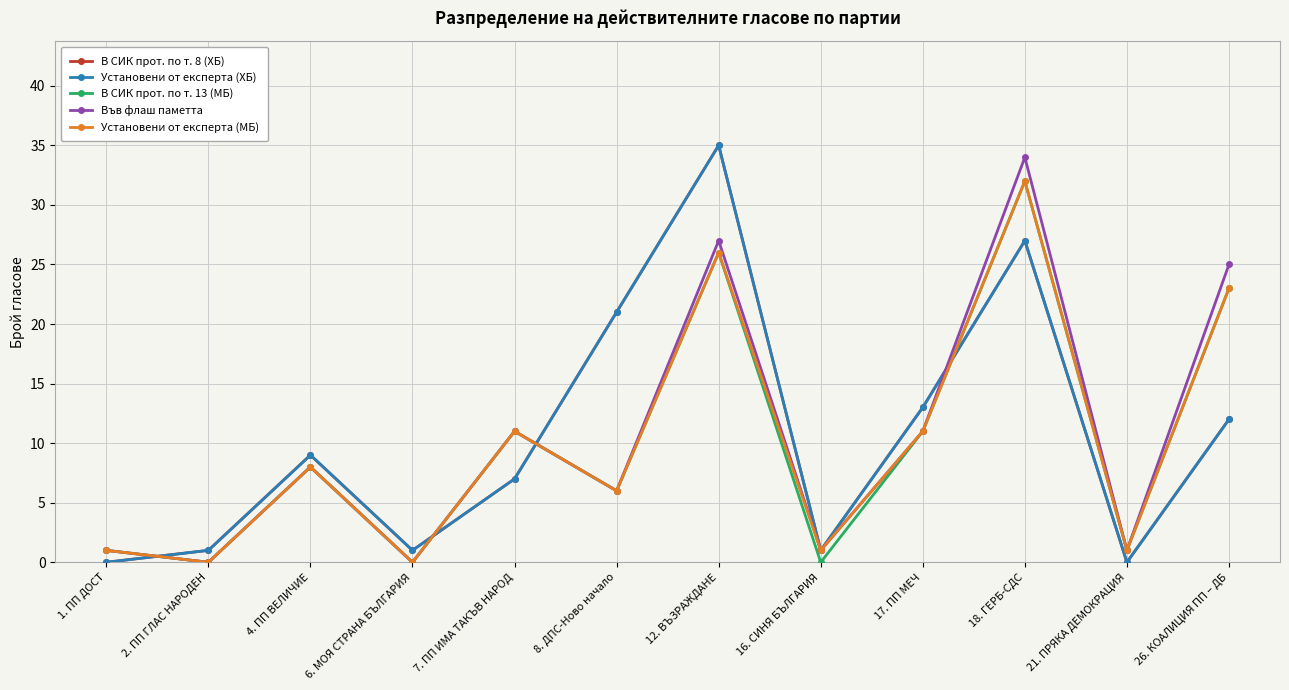

At which category does Установени от експерта (МБ) reach its first local peak?

4. ПП ВЕЛИЧИЕ